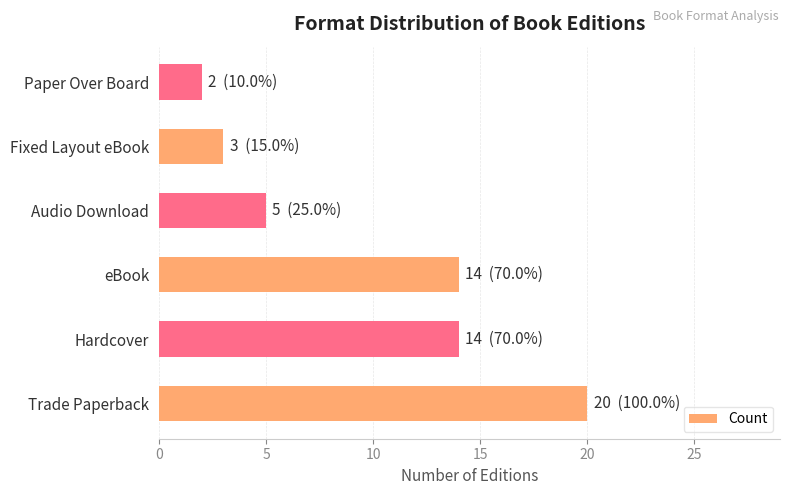

What is the difference between the second highest and minimum values?

12